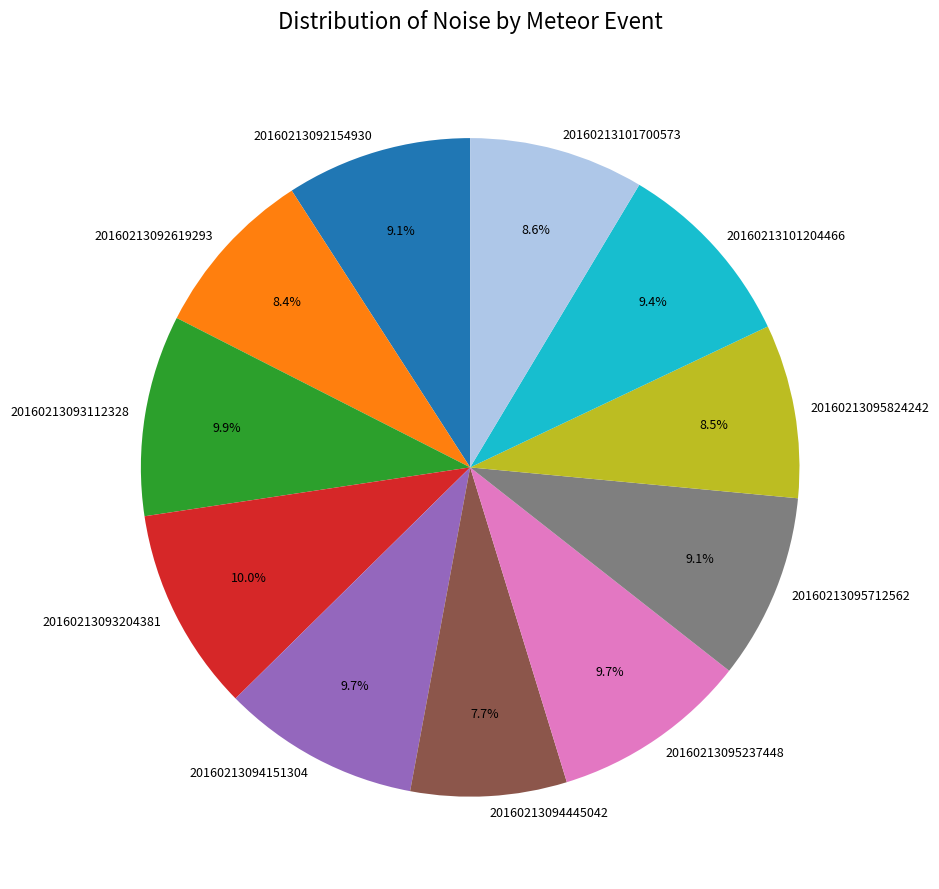

How many segments does this pie chart have?

11